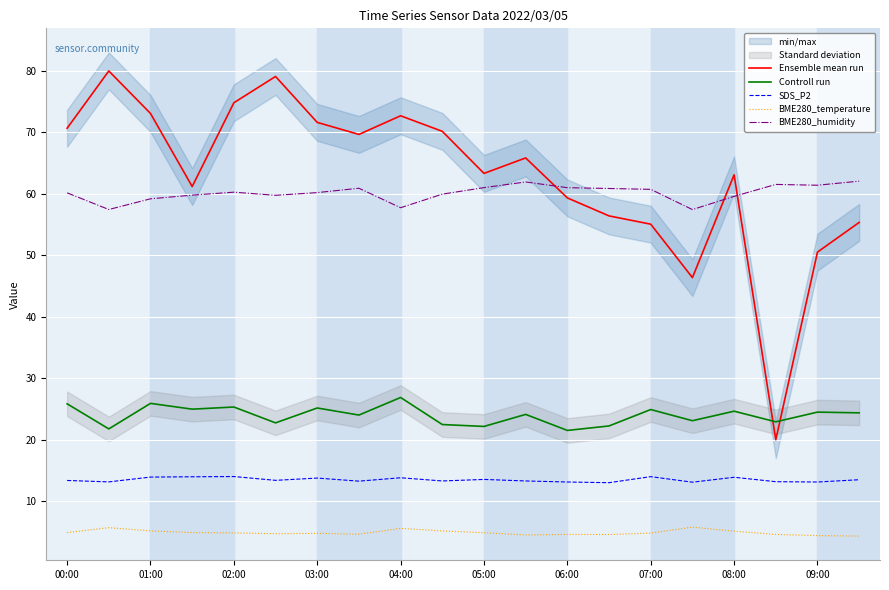

Reading left to right, what are all the values shown in this chart?

Ensemble mean run: 70.7	80.0	73.1	61.2	74.8	79.1	71.6	69.7	72.7	70.2	63.3	65.8	59.3	56.4	55.1	46.4	63.1	20.0	50.5	55.4
Controll run: 25.9	21.8	25.9	25.0	25.3	22.8	25.2	24.0	26.9	22.5	22.2	24.1	21.5	22.2	24.9	23.1	24.6	22.9	24.5	24.4
SDS_P2: 13.4	13.2	13.9	14.0	14.0	13.4	13.8	13.3	13.8	13.3	13.6	13.3	13.1	13.0	14.0	13.1	13.9	13.2	13.1	13.5
BME280_temperature: 4.9	5.7	5.2	4.9	4.8	4.7	4.8	4.6	5.6	5.2	4.9	4.5	4.6	4.6	4.8	5.8	5.1	4.6	4.4	4.3
BME280_humidity: 60.2	57.5	59.2	59.8	60.3	59.8	60.2	60.9	57.8	60.0	61.0	61.9	61.0	60.9	60.7	57.5	59.6	61.5	61.4	62.1